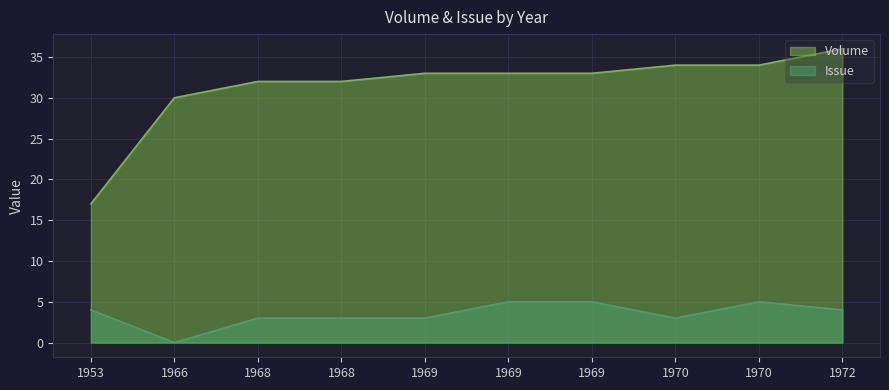

What is the difference between the highest and lowest values at 1968?

29